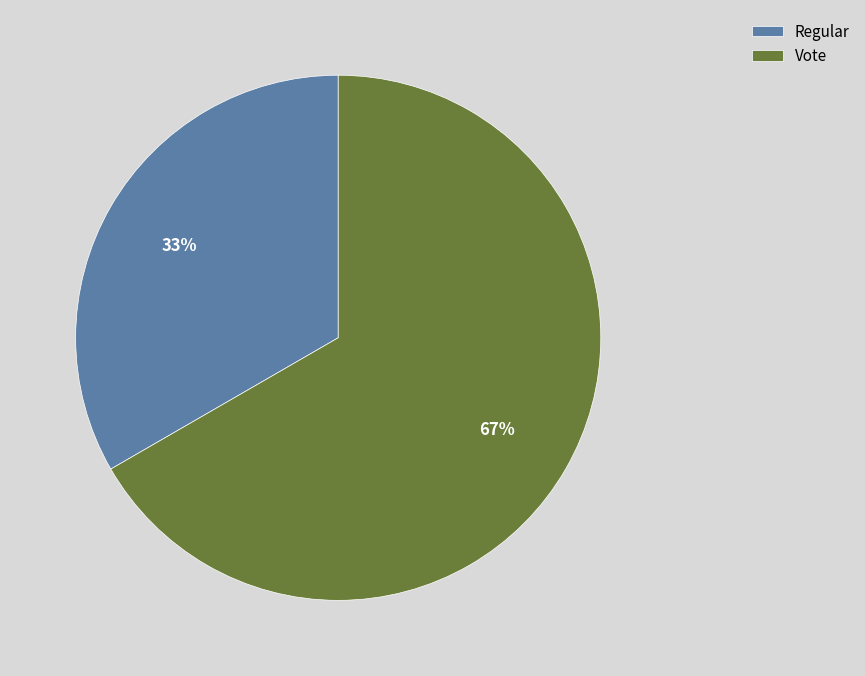

What is the majority slice?

Vote